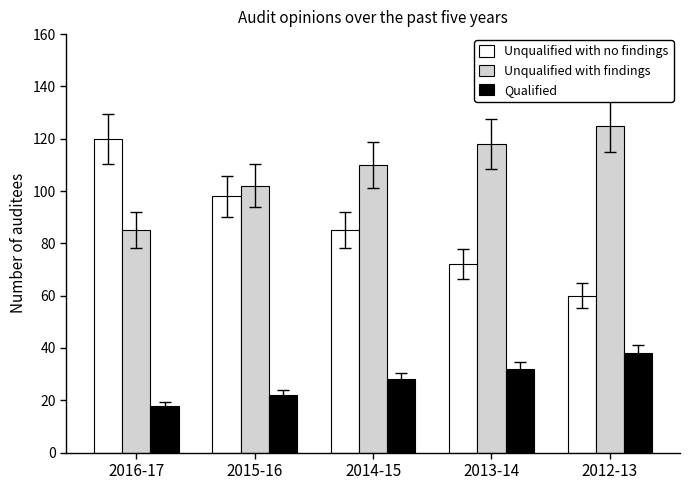

What is the difference between the Qualified values at 2013-14 and 2012-13?

6